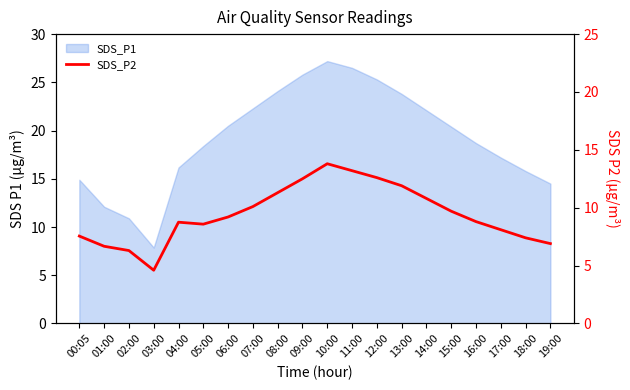

Reading left to right, extract all data points from this chart.

00:05=7.5	01:00=6.7	02:00=6.3	03:00=4.6	04:00=8.8	05:00=8.6	06:00=9.2	07:00=10.1	08:00=11.3	09:00=12.5	10:00=13.8	11:00=13.2	12:00=12.6	13:00=11.9	14:00=10.8	15:00=9.7	16:00=8.8	17:00=8.1	18:00=7.4	19:00=6.9